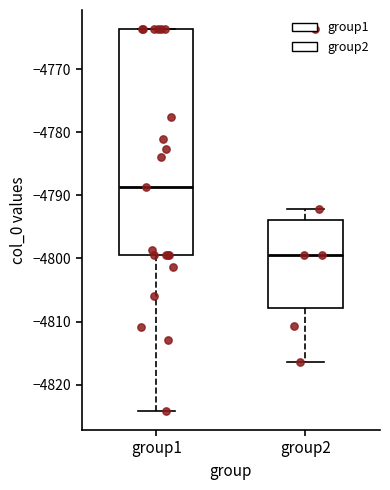

Comparing the boxes themselves (not the whiskers), which one is the tallest?

group1